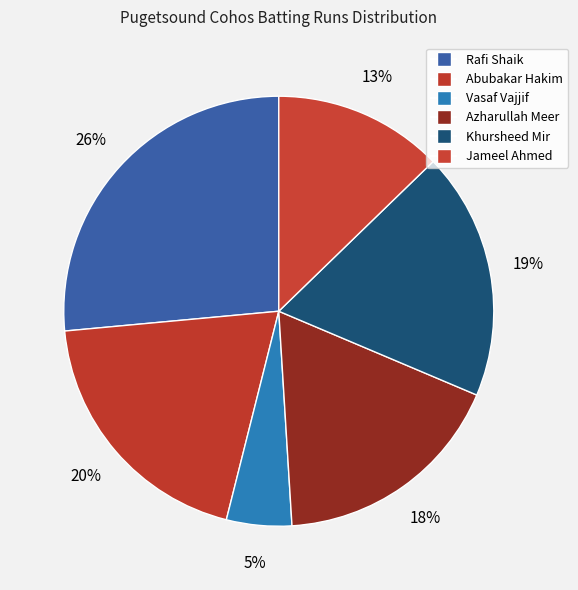

Do Rafi Shaik and Azharullah Meer together represent more than half of the pie?

No